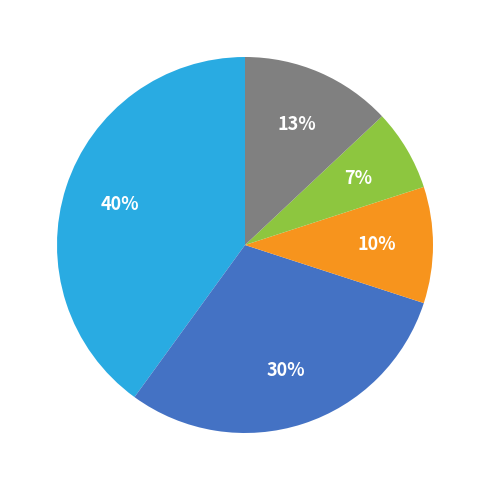

Is there any slice that represents more than half of the pie?

No